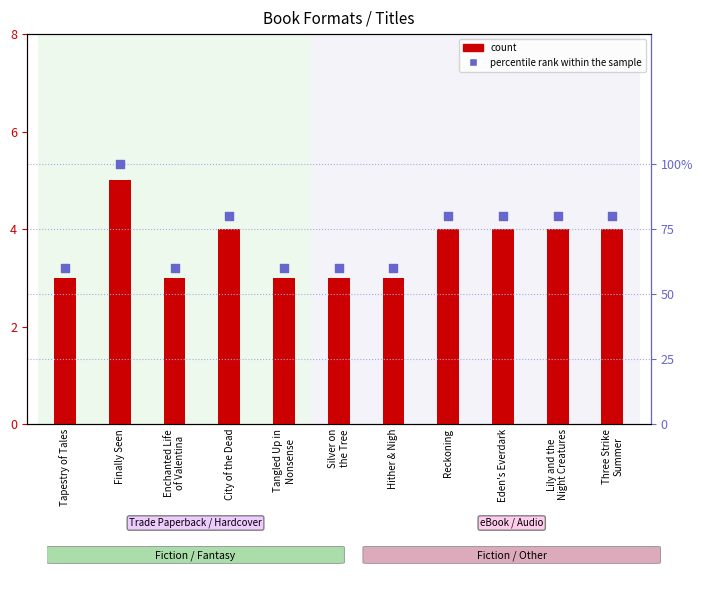

What is the total value across all series at Enchanted Life
of Valentina?

63